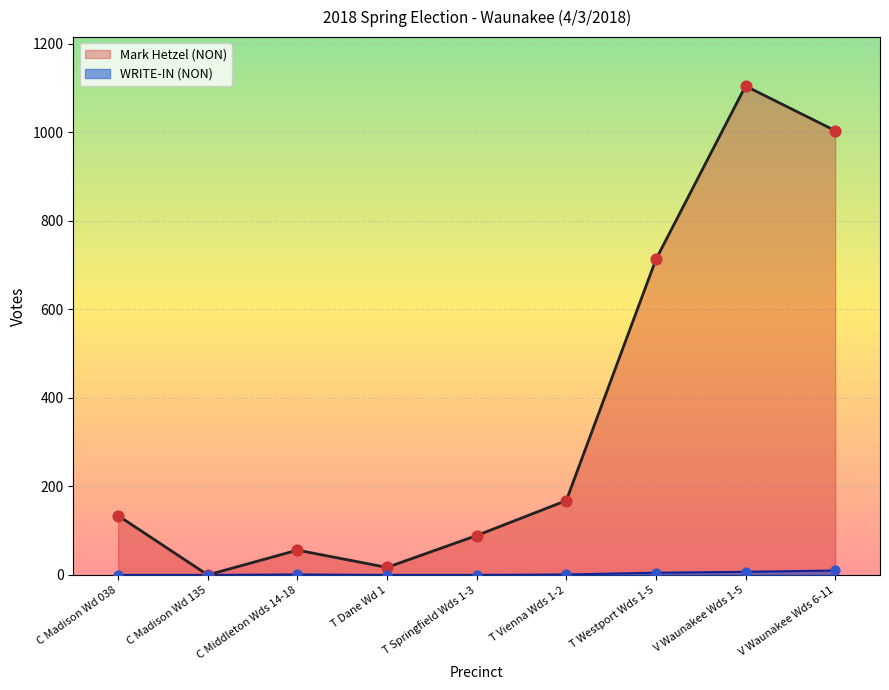

At how many categories does at least one series exceed 1082?

1